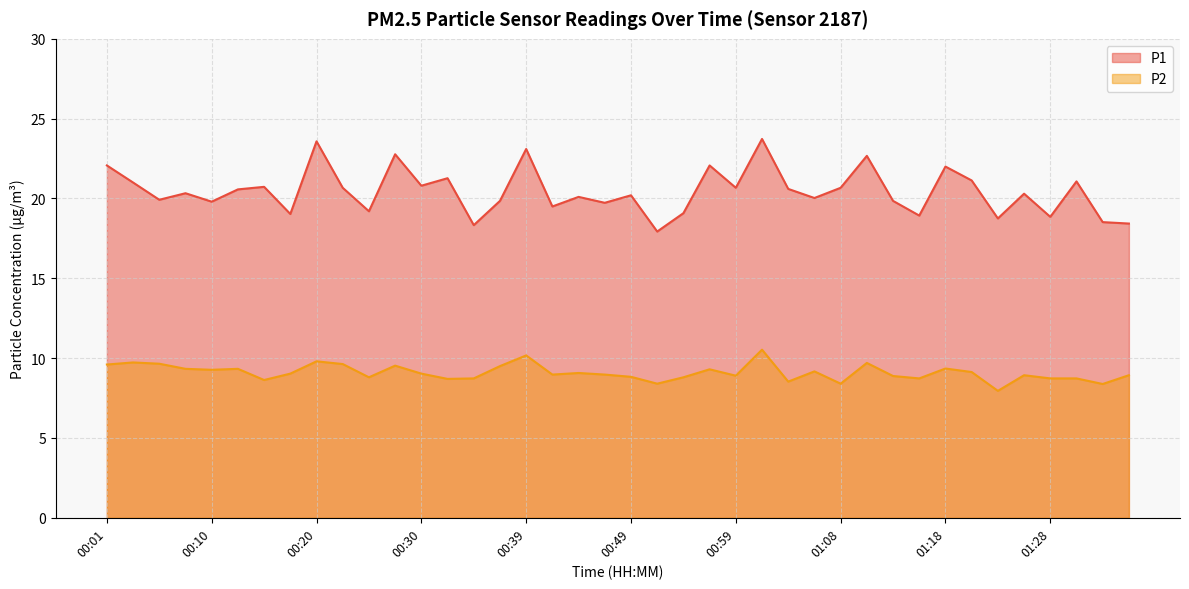

Where does the P2 series first go above 9?

00:01